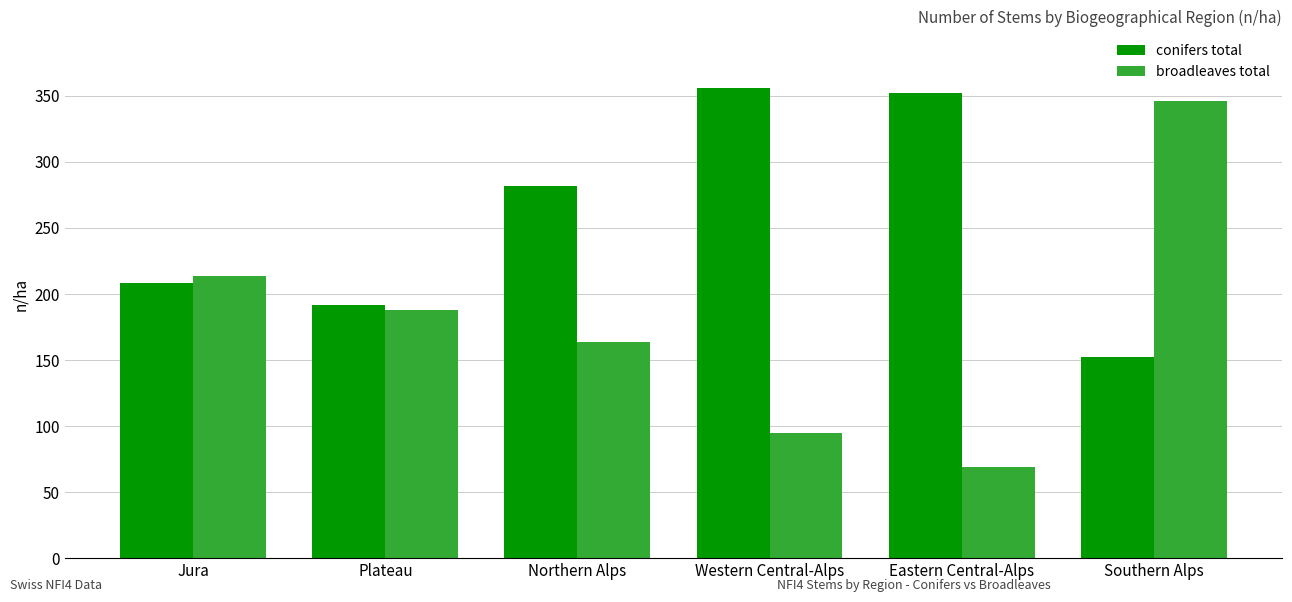

What is the difference between the conifers total values at Western Central-Alps and Southern Alps?

204